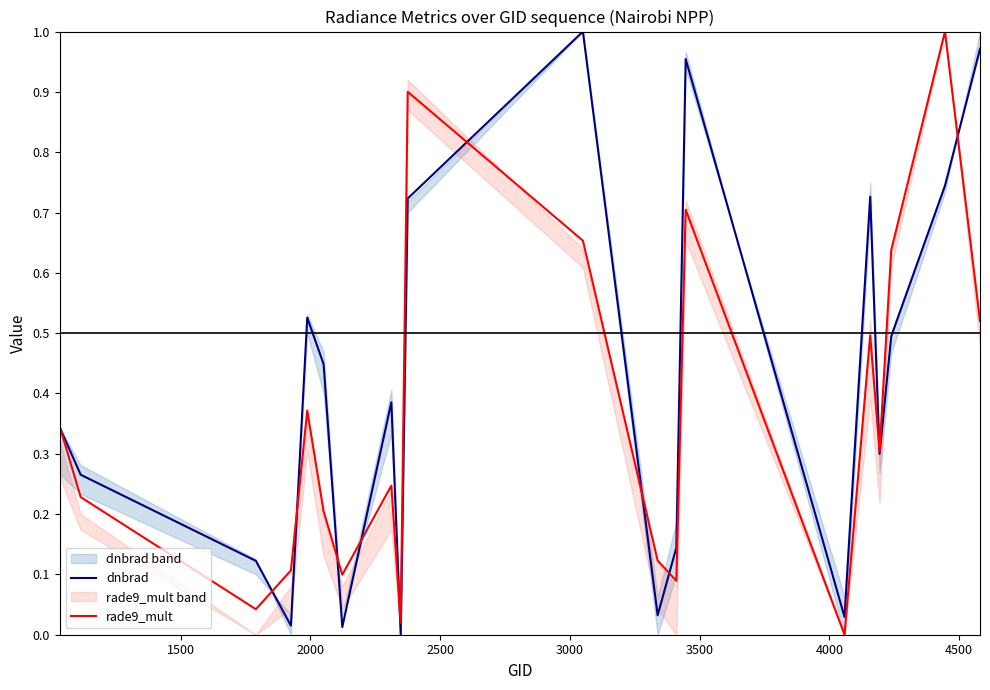

Which series ends up on top after the final intersection of rade9_mult and dnbrad?

dnbrad